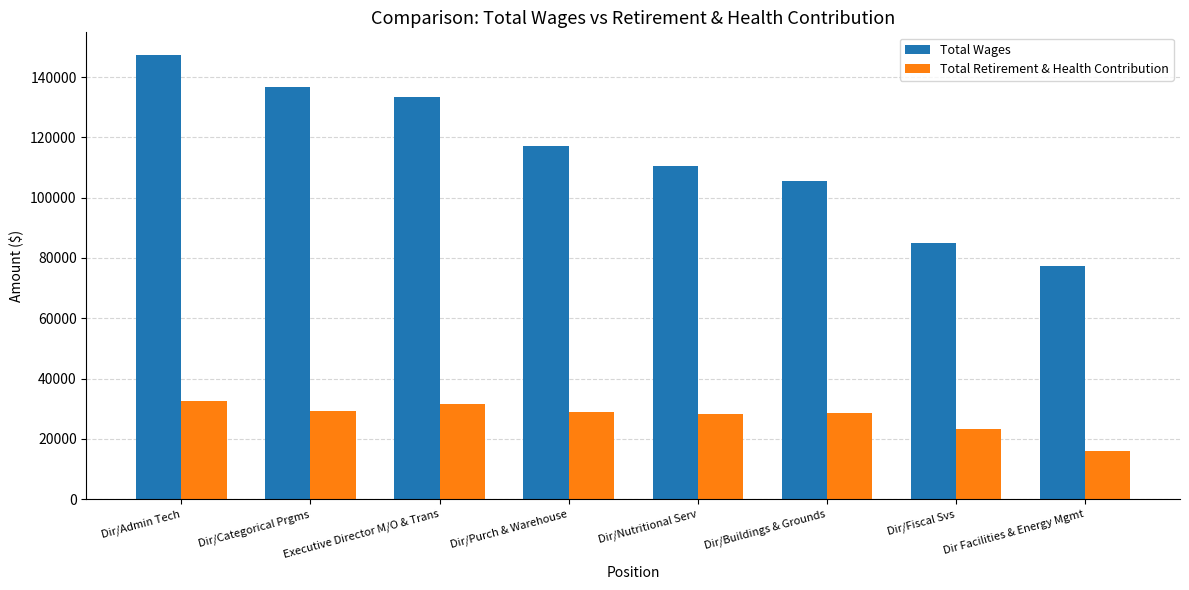

Which series has the widest spread of values?

Total Wages